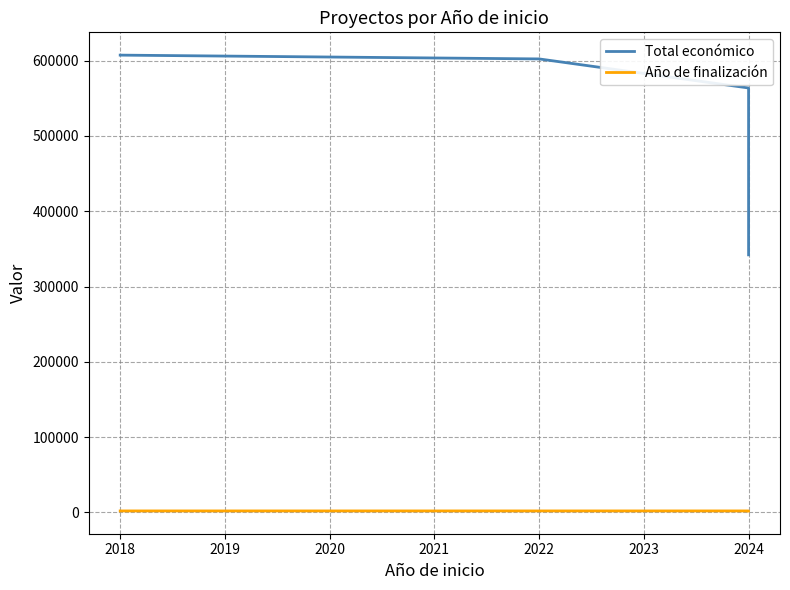

What is the value of the Total económico point at the 3rd from the left?

563721.0